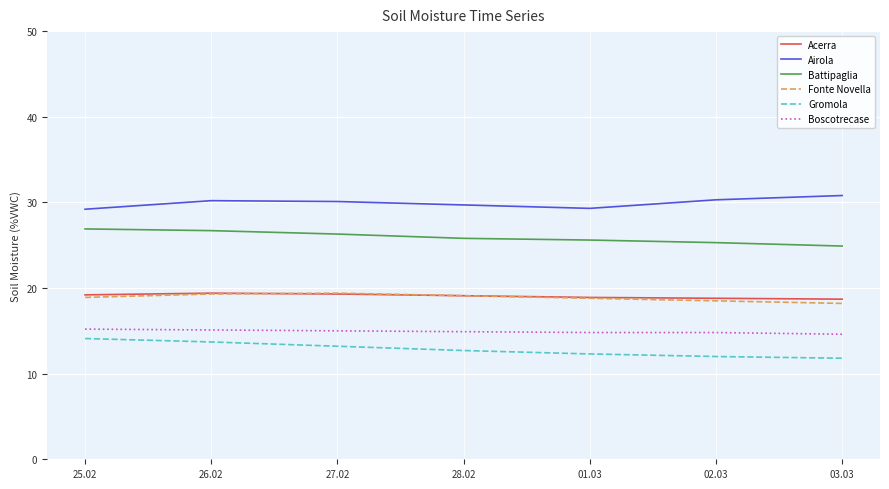

Which series has the largest total across all categories?

Airola